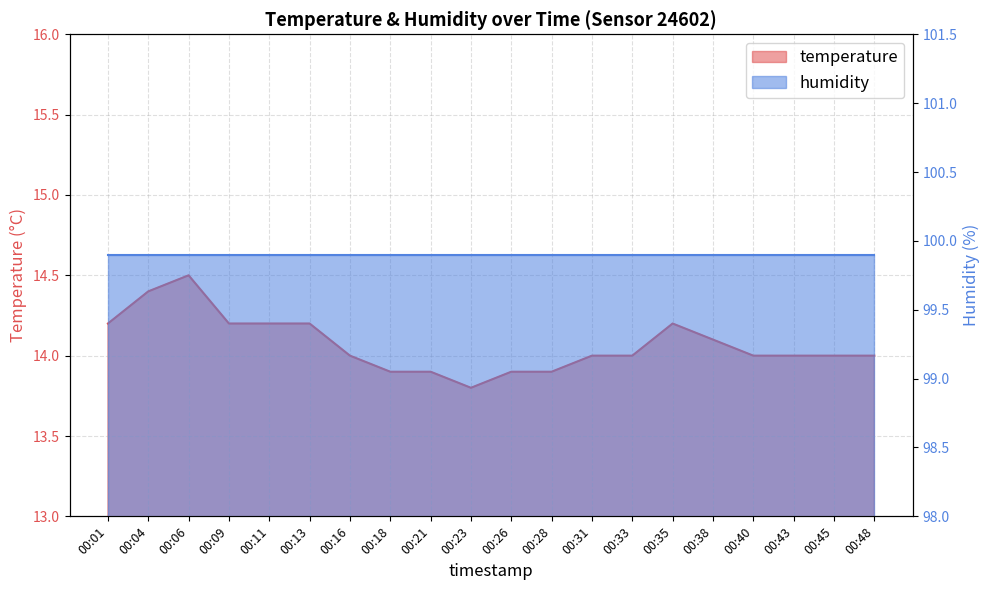

Rank the categories by value from highest to lowest.

00:06, 00:04, 00:01, 00:09, 00:11, 00:13, 00:35, 00:38, 00:16, 00:31, 00:33, 00:40, 00:43, 00:45, 00:48, 00:18, 00:21, 00:26, 00:28, 00:23